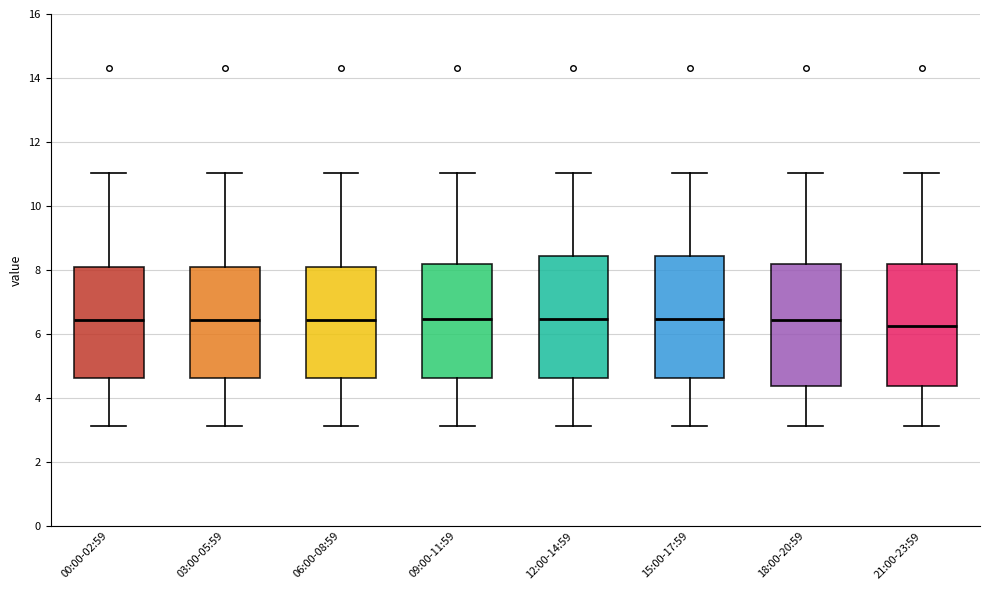

Reading left to right, transcribe this box plot: for each box, give where its median line is, the range the box spans, and where its two whiskers end, as read against the y-axis. The values are not printed on the chart, so give them approximately, as read against the axis.

00:00-02:59: median 6.4, box 4.6 to 8.0, whiskers 3.2 to 11.0
03:00-05:59: median 6.4, box 4.6 to 8.0, whiskers 3.2 to 11.0
06:00-08:59: median 6.4, box 4.6 to 8.0, whiskers 3.2 to 11.0
09:00-11:59: median 6.4, box 4.6 to 8.2, whiskers 3.2 to 11.0
12:00-14:59: median 6.4, box 4.6 to 8.4, whiskers 3.2 to 11.0
15:00-17:59: median 6.4, box 4.6 to 8.4, whiskers 3.2 to 11.0
18:00-20:59: median 6.4, box 4.4 to 8.2, whiskers 3.2 to 11.0
21:00-23:59: median 6.2, box 4.4 to 8.2, whiskers 3.2 to 11.0